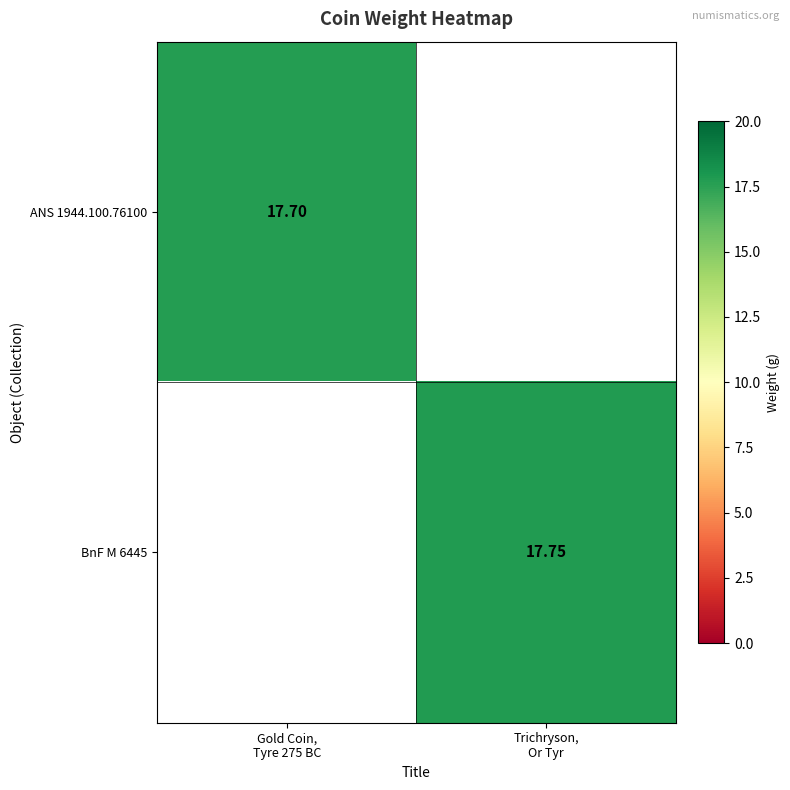

Is it true that ANS 1944.100.76100 equals -7.3 at Trichryson, Or Tyr?

False